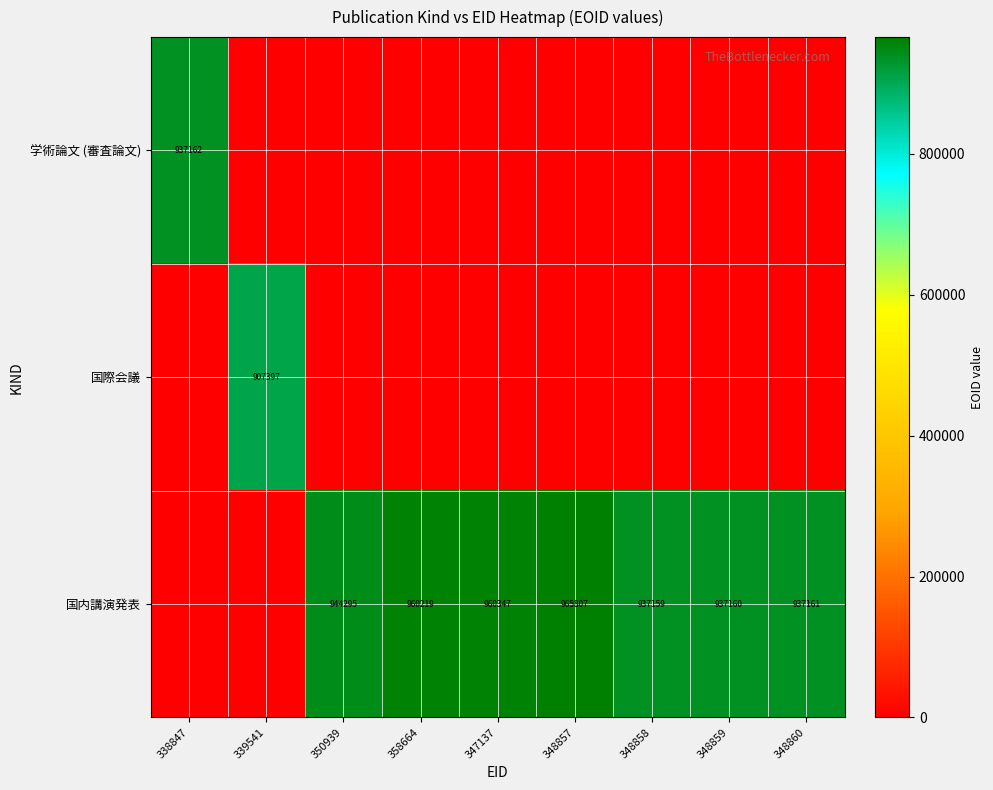

The 国内講演発表 series shows 944295 at 350939. True or false?

True